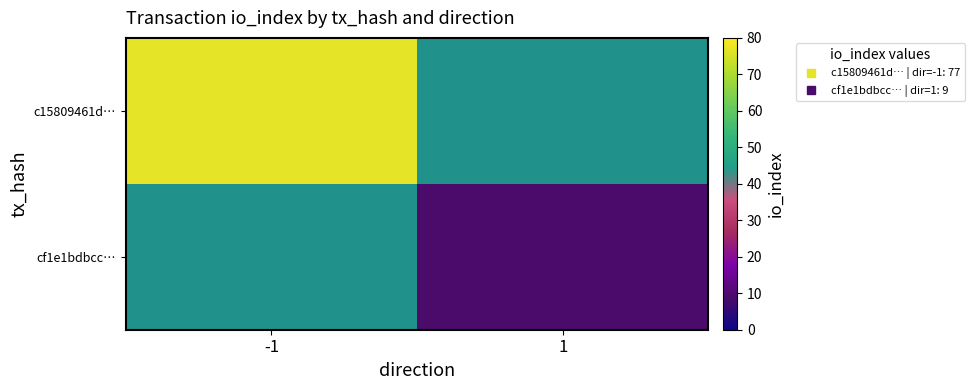

Which series has the widest spread of values?

c15809461d…